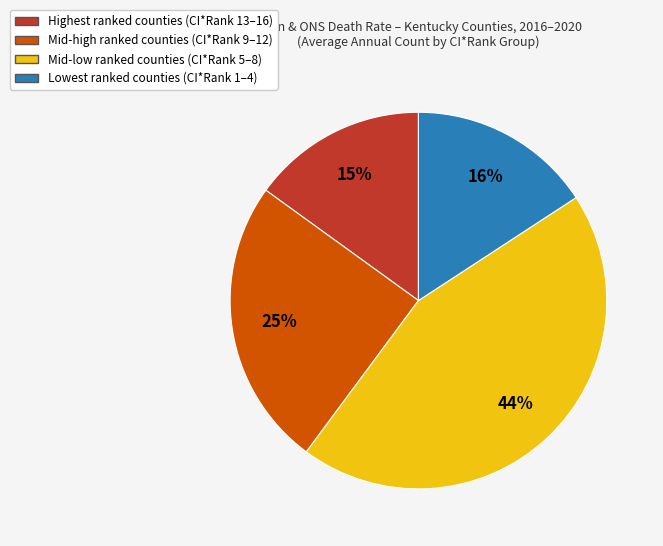

Is there any slice that represents more than half of the pie?

No